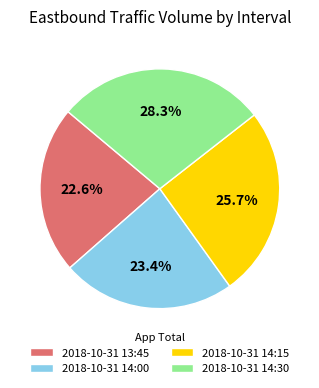

To the nearest percent, what percentage of the pie is 2018-10-31 14:30?

28%